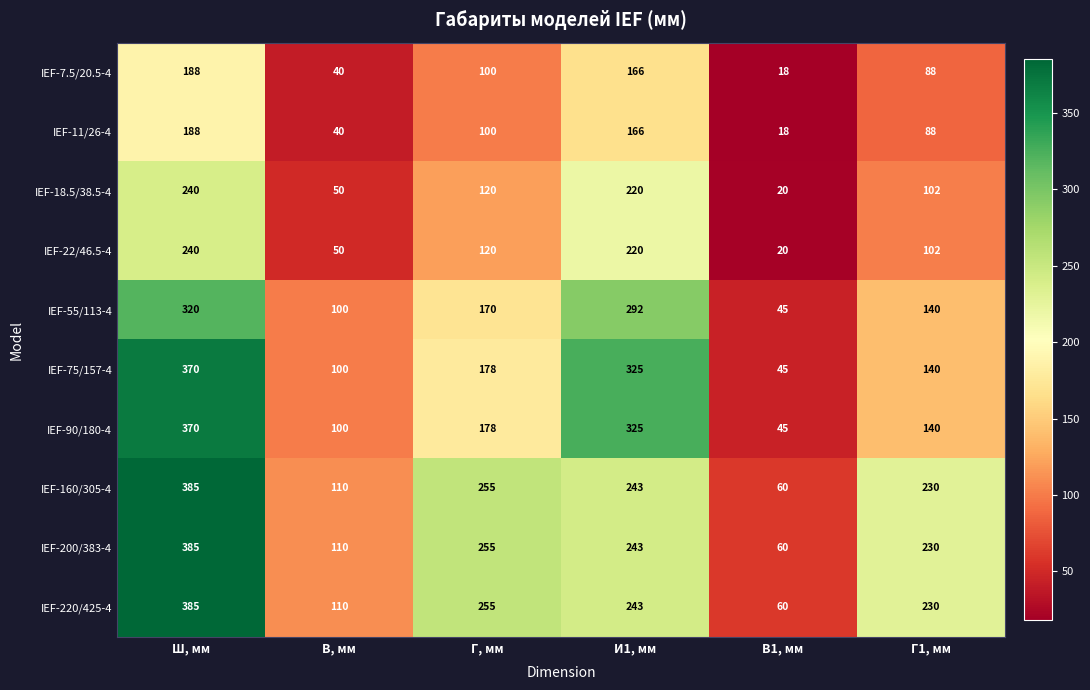

What is the spread (max minus min) of values at Г1, мм?

142